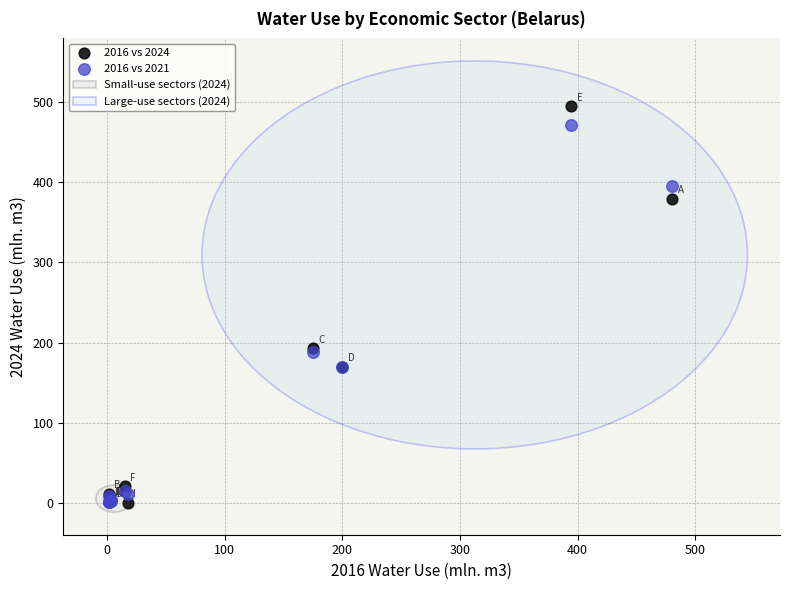

Which series has the largest Y range (max minus min)?

2016 vs 2024